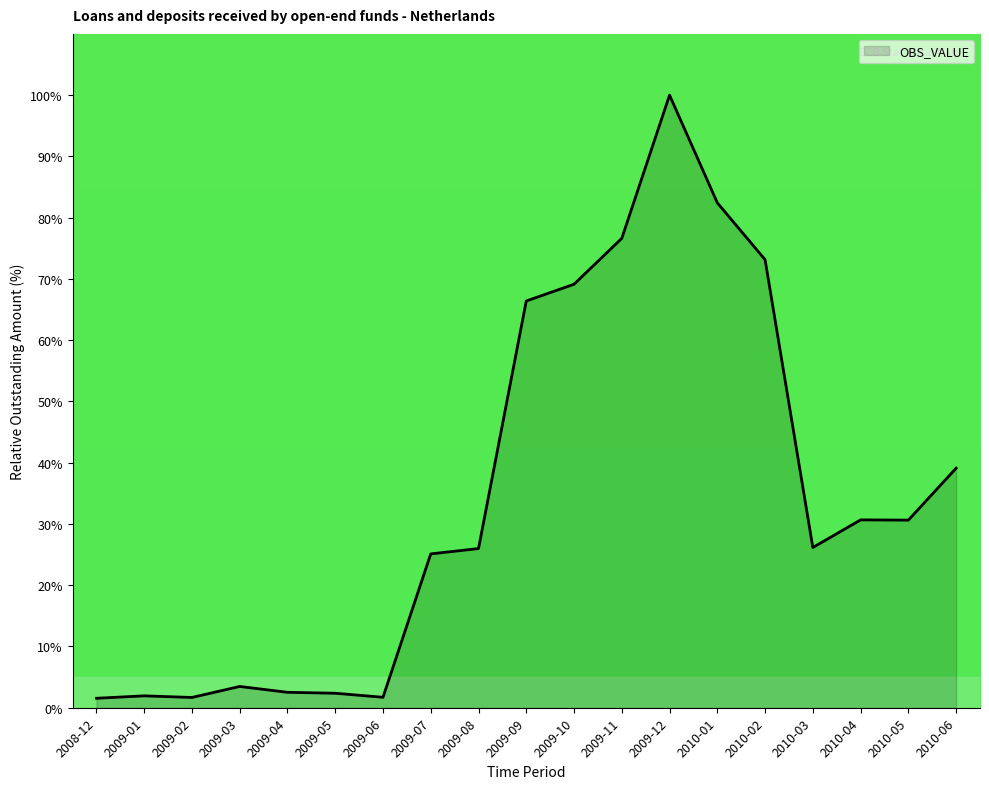

What position from the right is 2009-10?

9